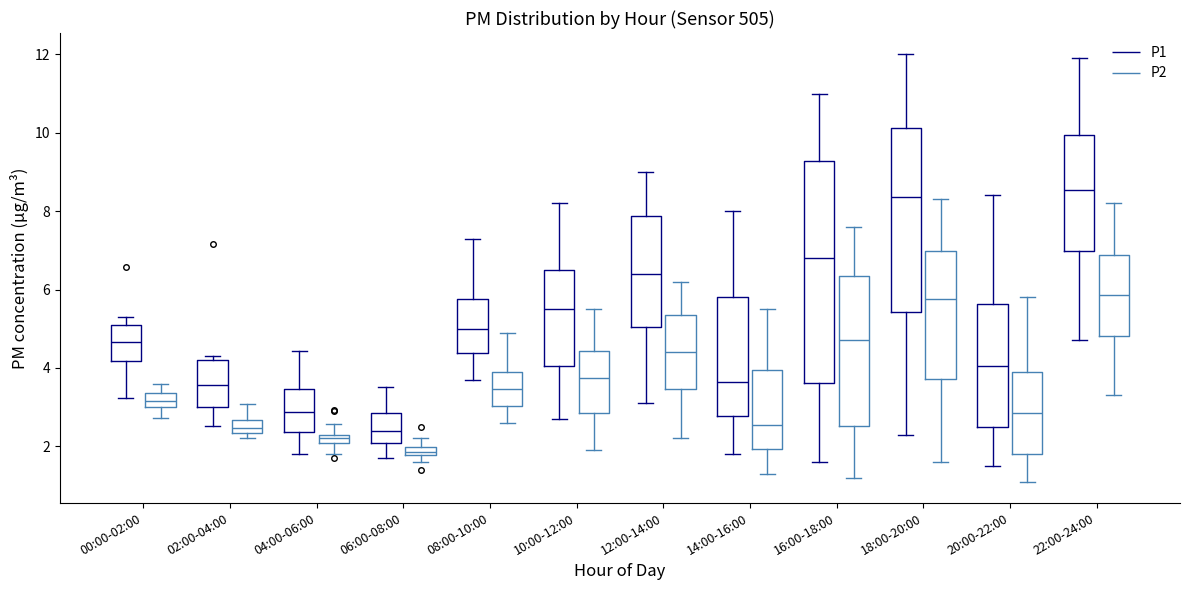

Comparing the boxes themselves (not the whiskers), which one is the tallest?

16:00-18:00 (P1)